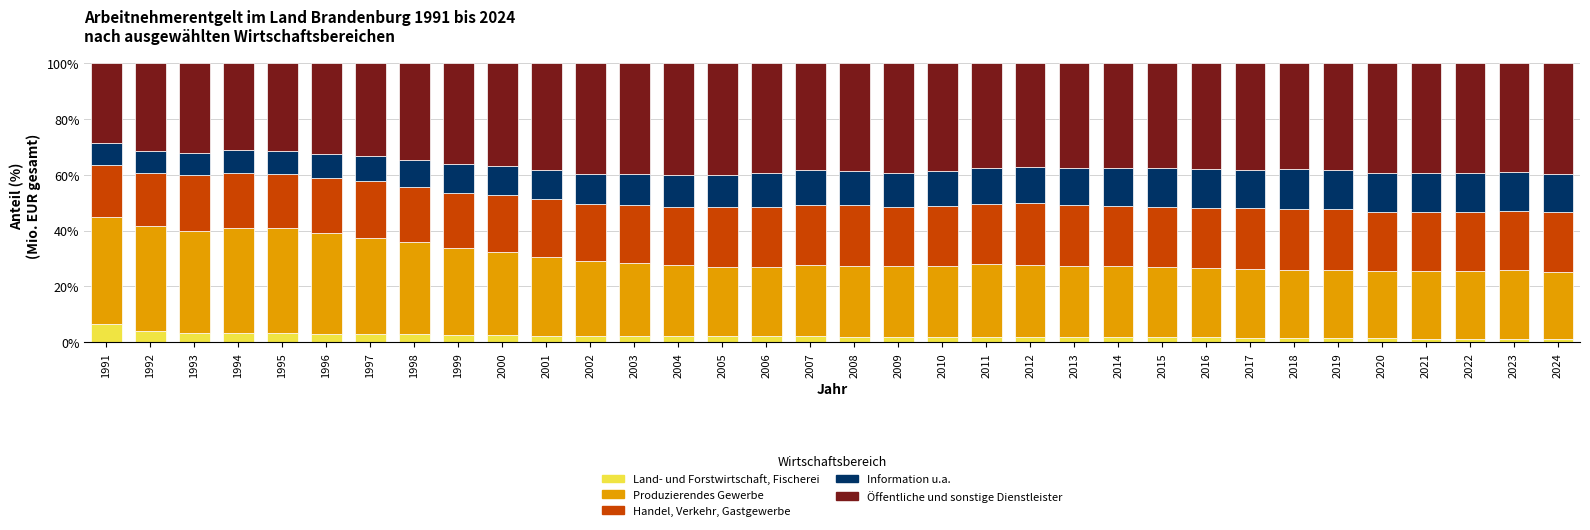

The Land- und Forstwirtschaft, Fischerei series shows 1.7 at 2017. True or false?

True